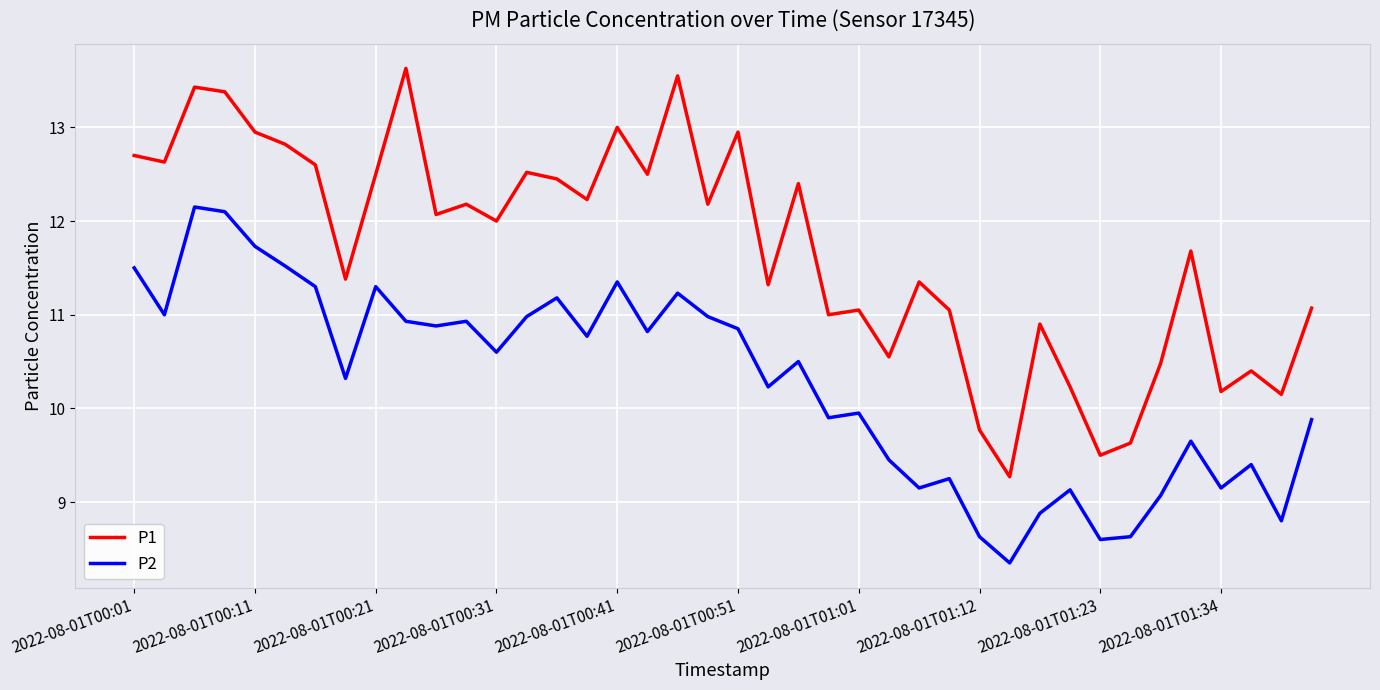

Which series has the largest range (max minus min)?

P1